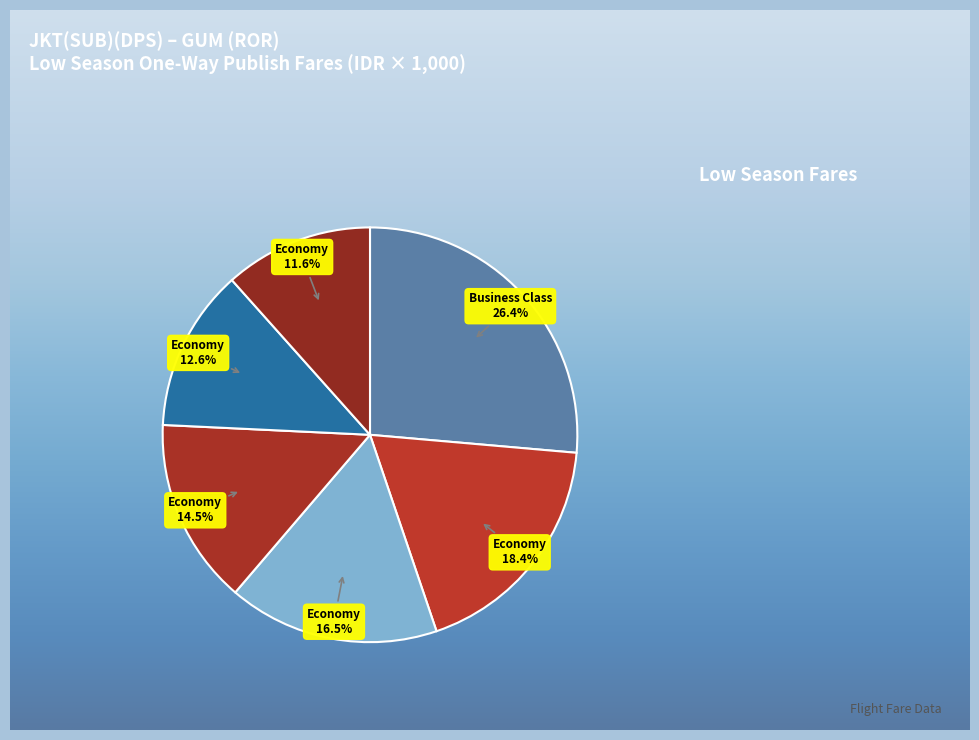

Approximately how many times larger is the value at Economy (V) compared to Economy (K)?

0.9